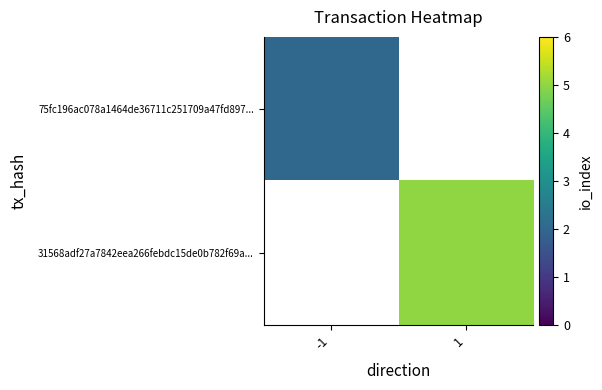

Is it true that 31568adf27a7842eea266febdc15de0b782f69a... equals 6.8 at 1?

False